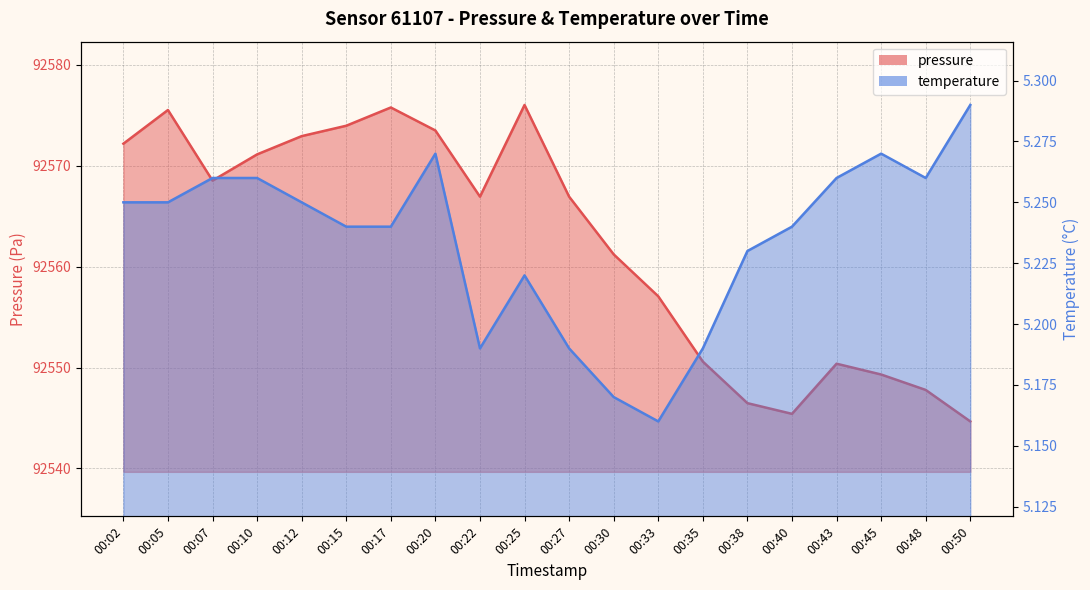

What is the sum of the pressure values at 00:38 and 00:27?

185113.4